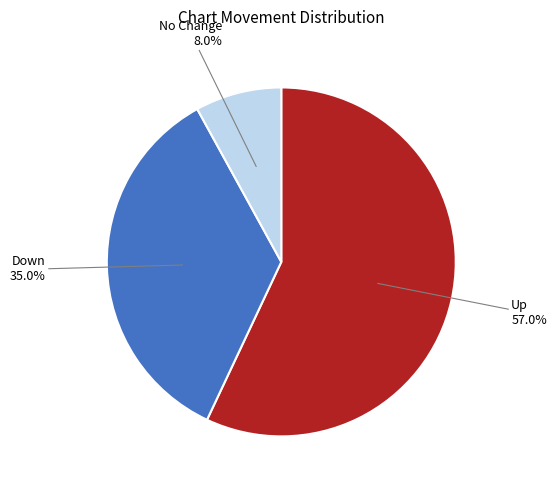

Rank the categories by value from lowest to highest.

No Change, Down, Up